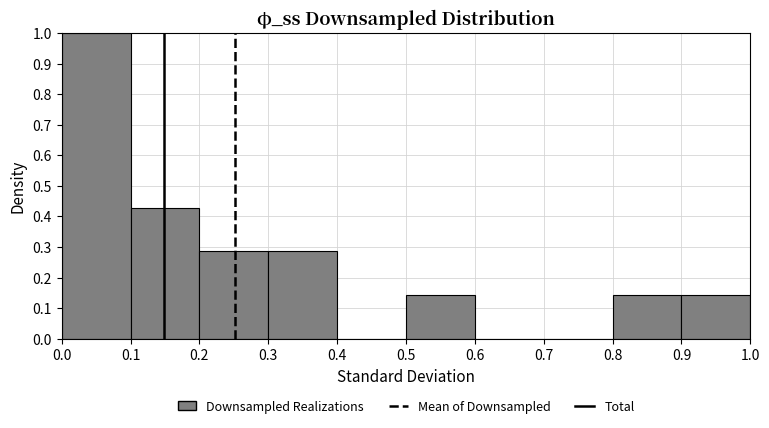

What is the height of the bar covering 0.1 to 0.2 on the x-axis? The values are not printed on the chart, so give them approximately, as read against the axis.

0.43